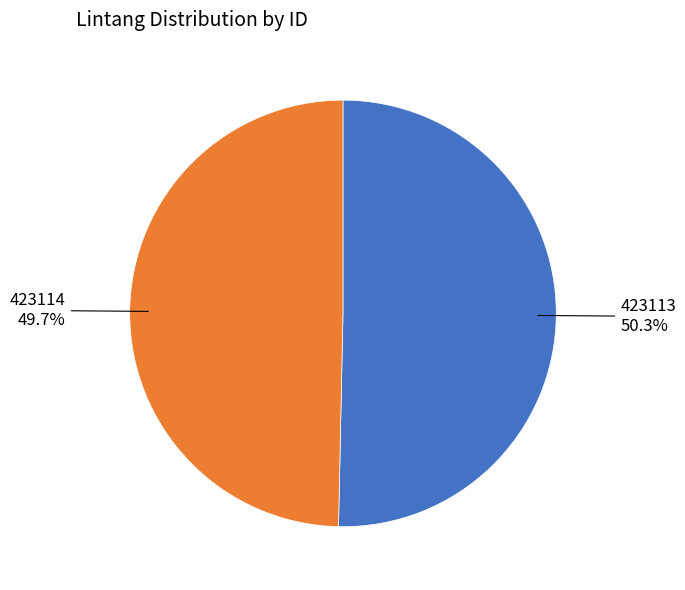

Is it true that 423114 is 50% of the pie?

True